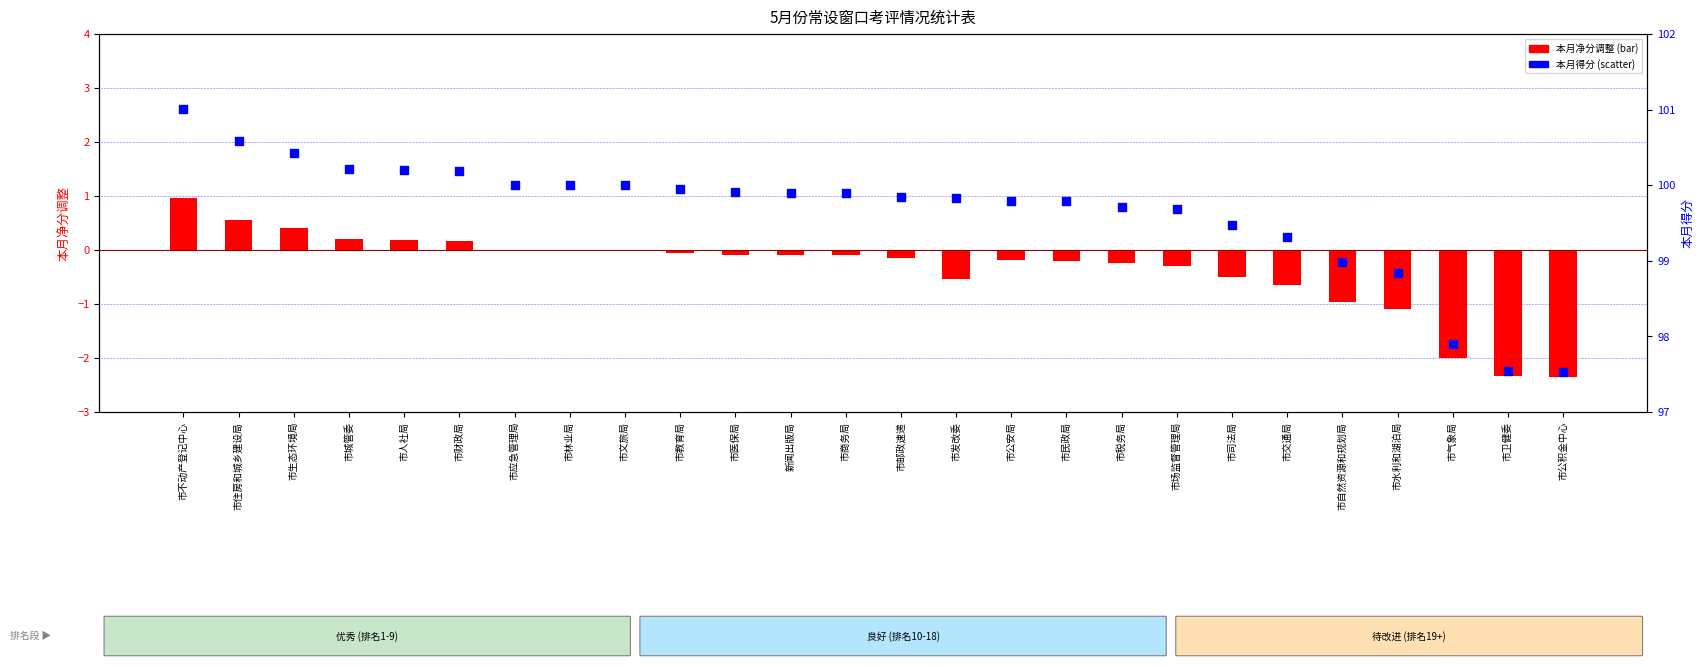

What are all the series names shown in the legend?

本月净分调整, 本月得分